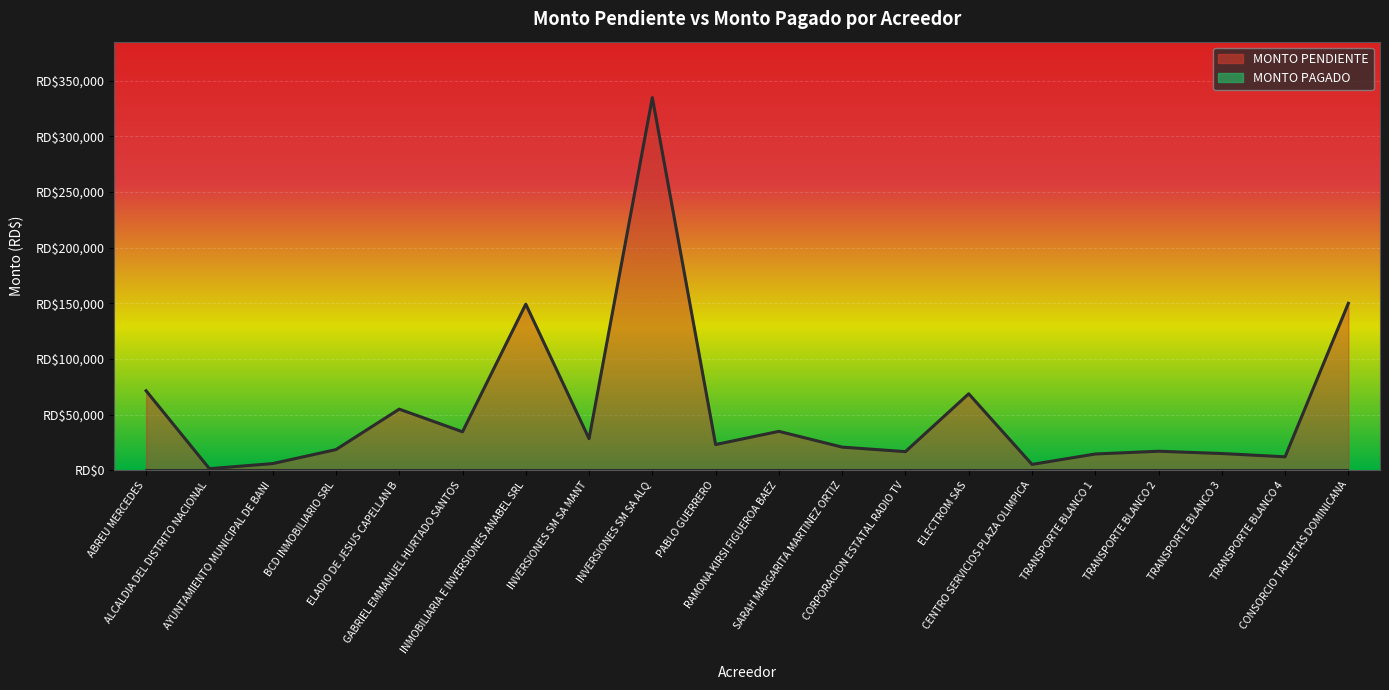

Which has a higher value, ALCALDIA DEL DISTRITO NACIONAL or INVERSIONES SM SA MANT?

INVERSIONES SM SA MANT